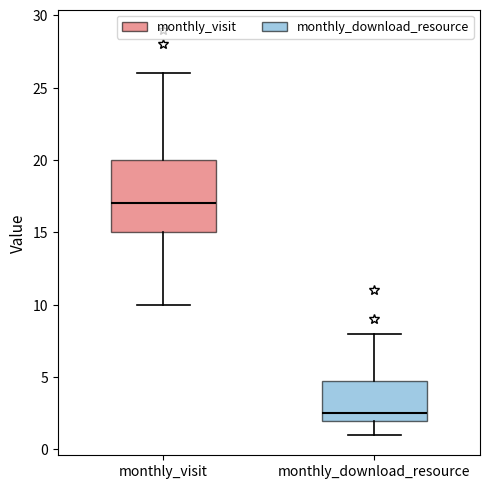

Which box's median line is the highest?

monthly_visit